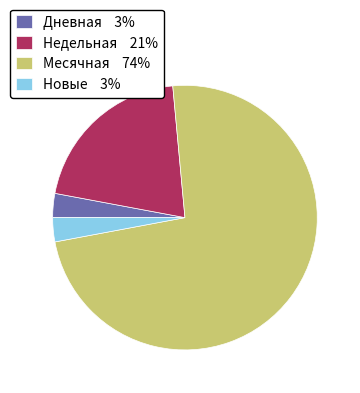

Count the number of slices in the pie.

4